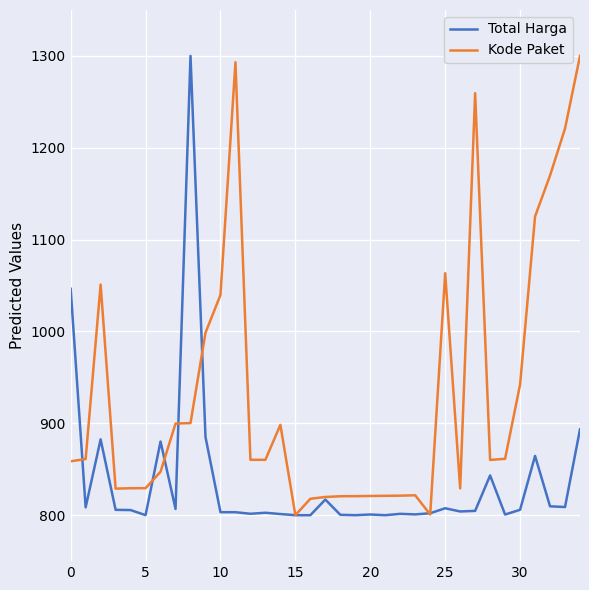

At how many categories does at least one series exceed 1173?

5